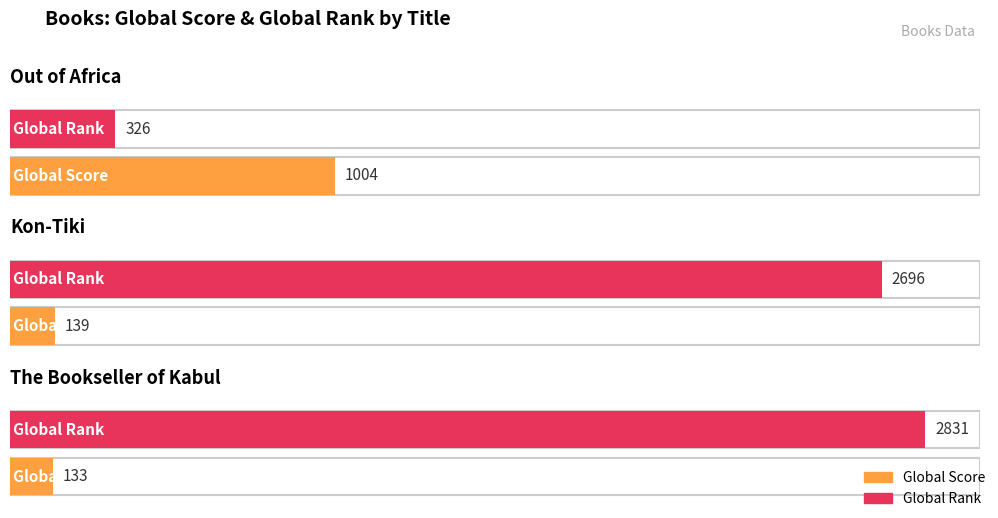

Reading left to right, extract all data points from this chart.

Global Score: 1004	139	133
Global Rank: 326	2696	2831